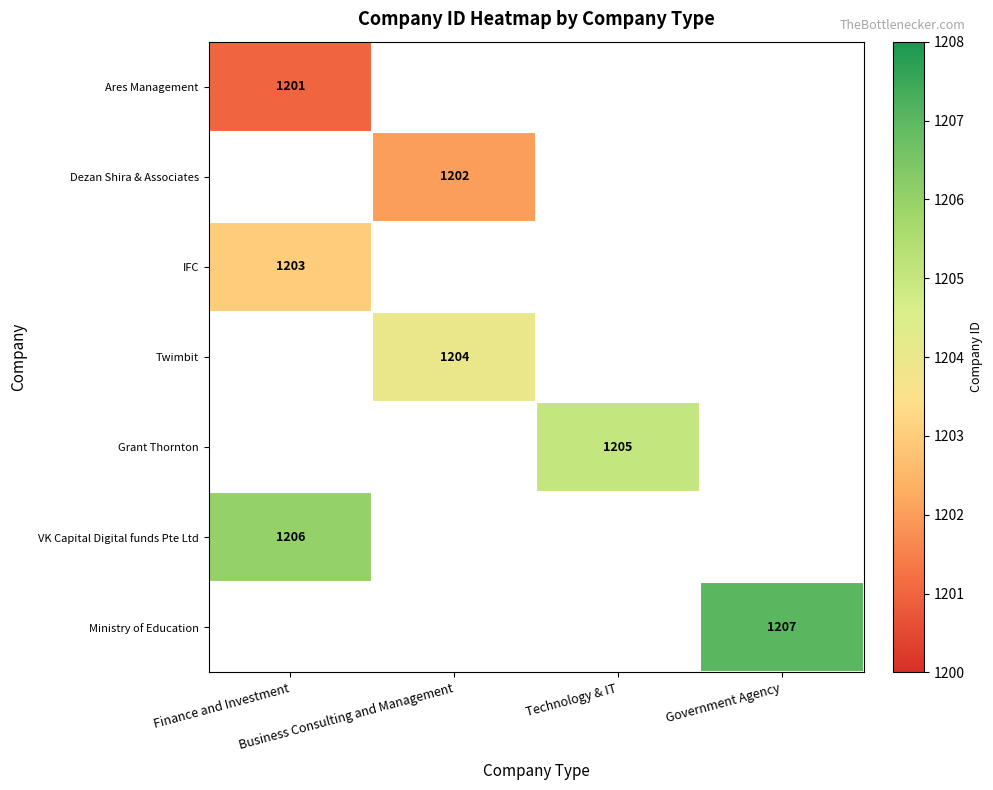

Rank the series by their average value, from lowest to highest.

Ares Management, Dezan Shira & Associates, IFC, Twimbit, Grant Thornton, VK Capital Digital funds Pte Ltd, Ministry of Education